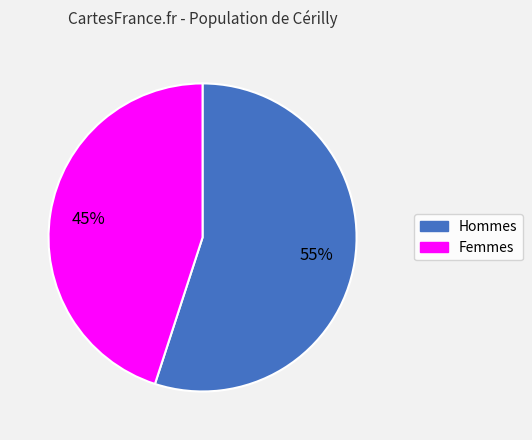

How many segments does this pie chart have?

2